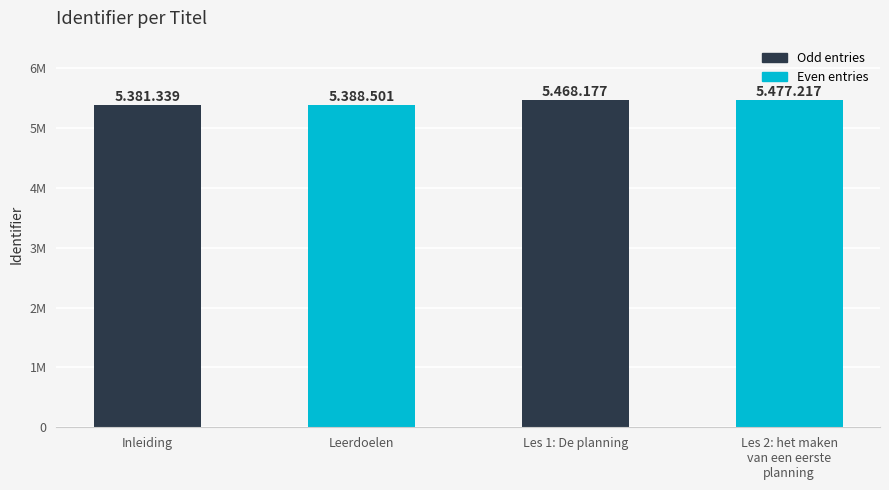

What is the smallest value displayed?

5381339